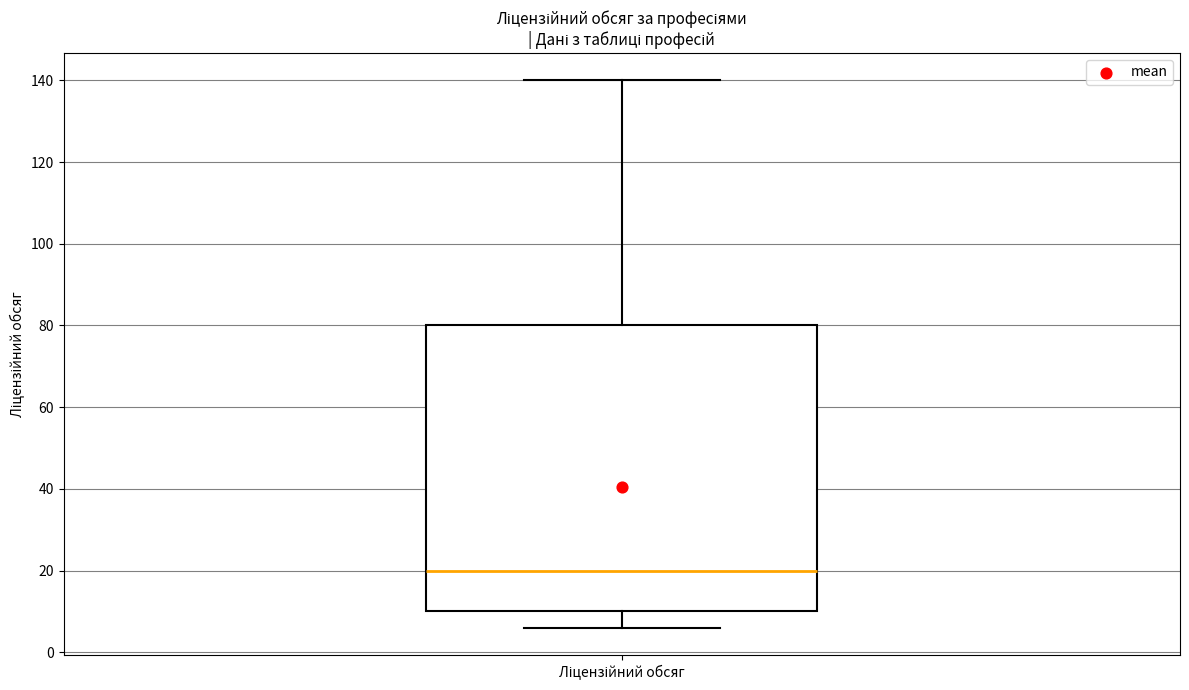

Transcribe this box plot: give where the median line is, the range the box spans, and where the two whiskers end, as read against the y-axis. The values are not printed on the chart, so give them approximately, as read against the axis.

median 20, box 10 to 80, whiskers 6 to 140